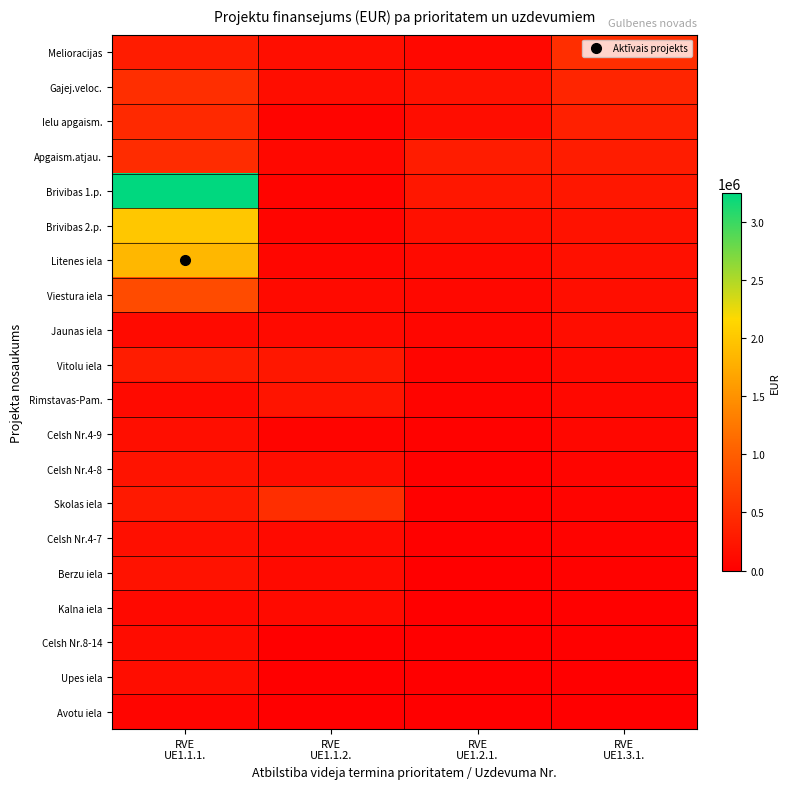

Which series has the largest total across all categories?

Brivibas 1.p.